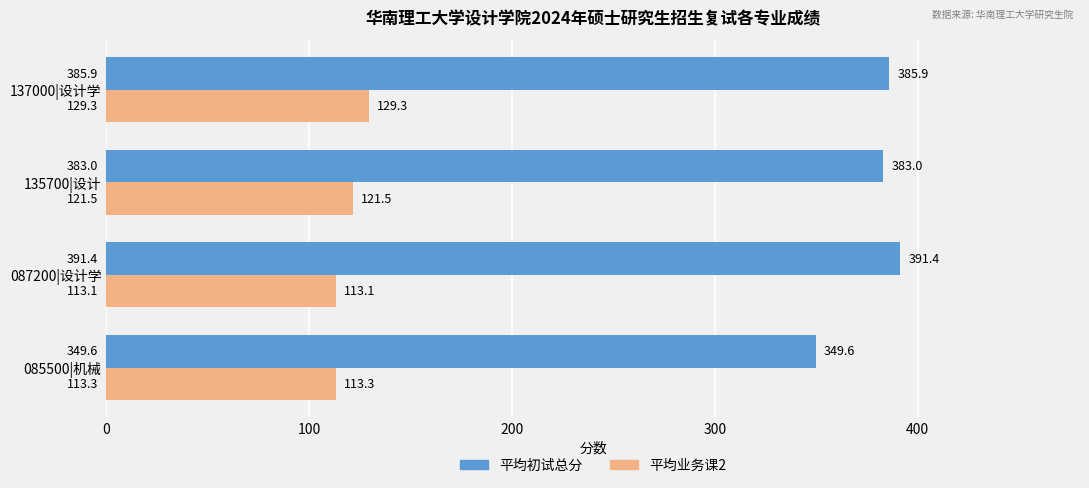

Which series has the largest total across all categories?

平均初试总分